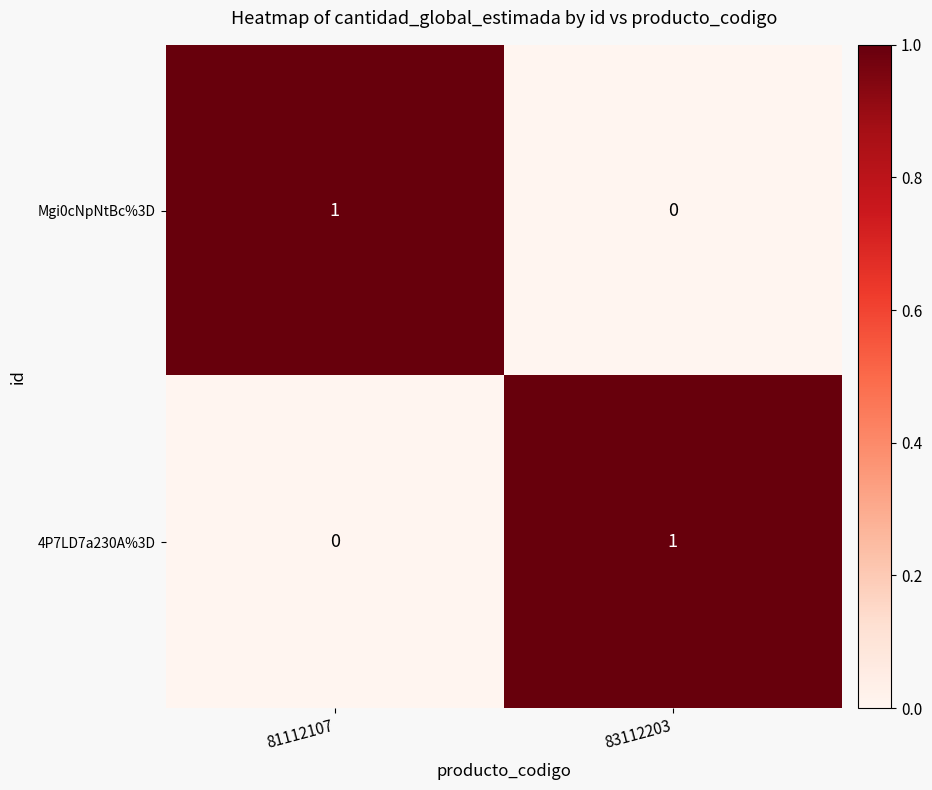

Reading left to right, transcribe all the data shown in this chart.

Mgi0cNpNtBc%3D: 1	0
4P7LD7a230A%3D: 0	1